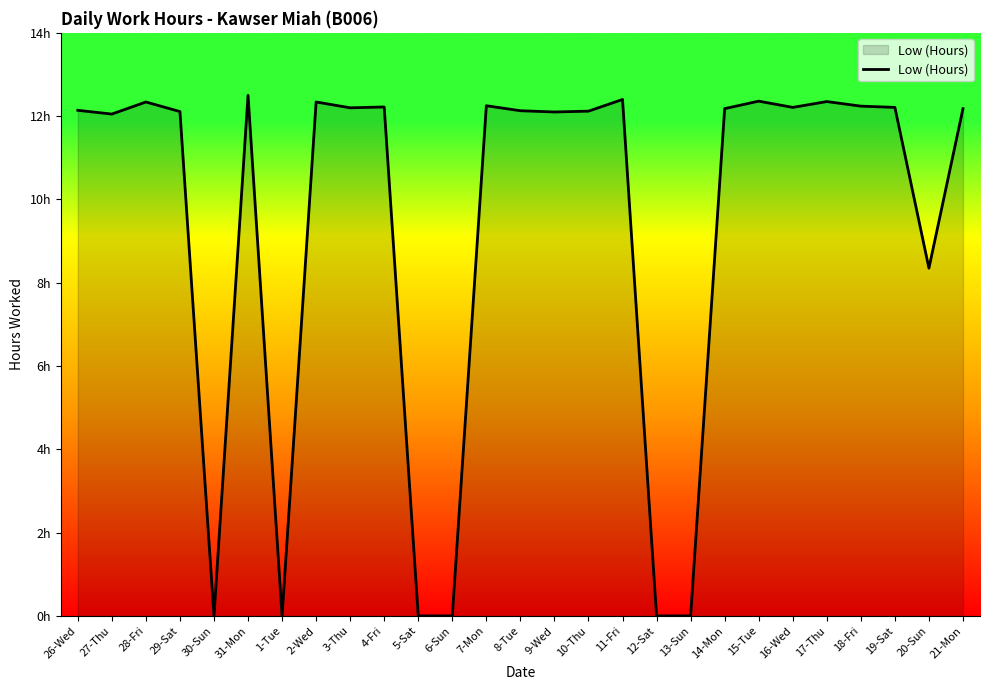

How many interior local valleys (lower than both neighbors) does the data have?

7